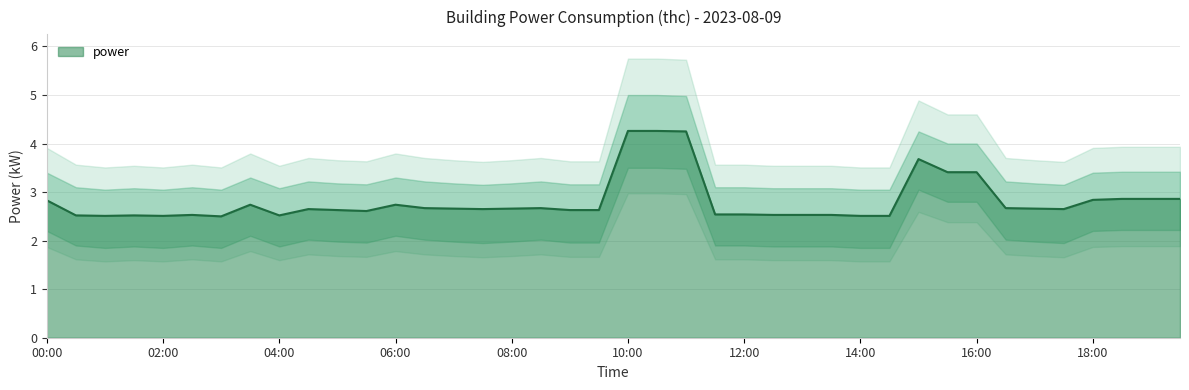

True or false: the data shows 2.6 at 09:00.

True